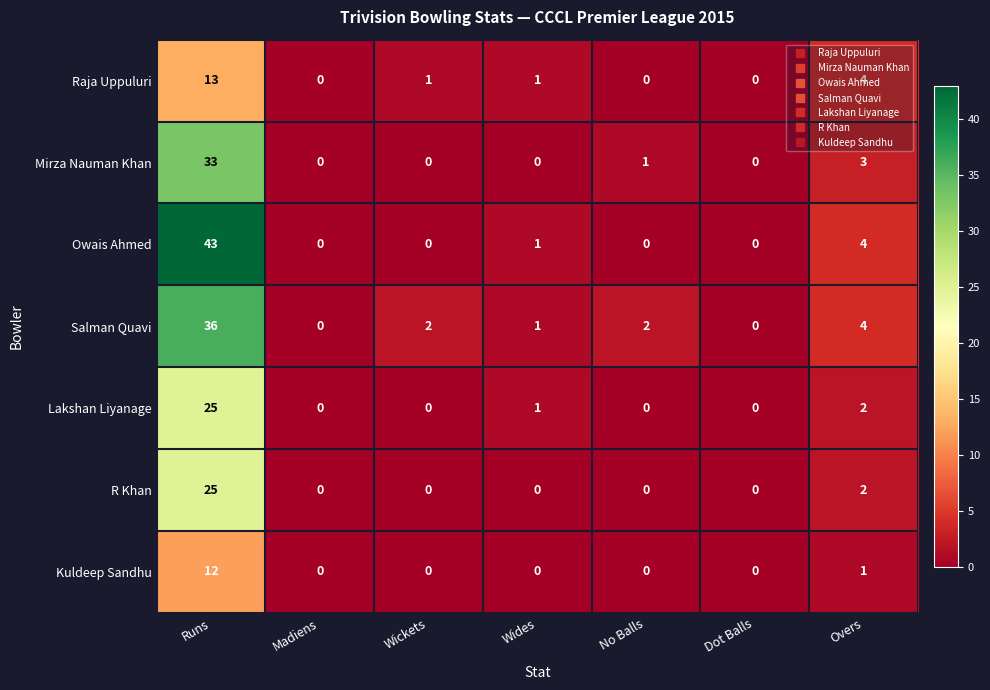

Between Runs and Dot Balls, which series saw the biggest shift?

Owais Ahmed